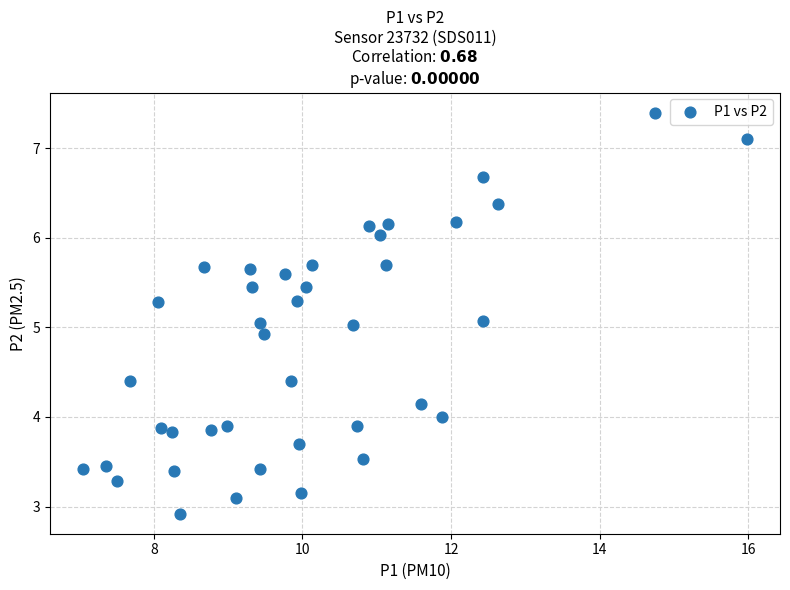

What is the range of X values (max minus min)?

8.9